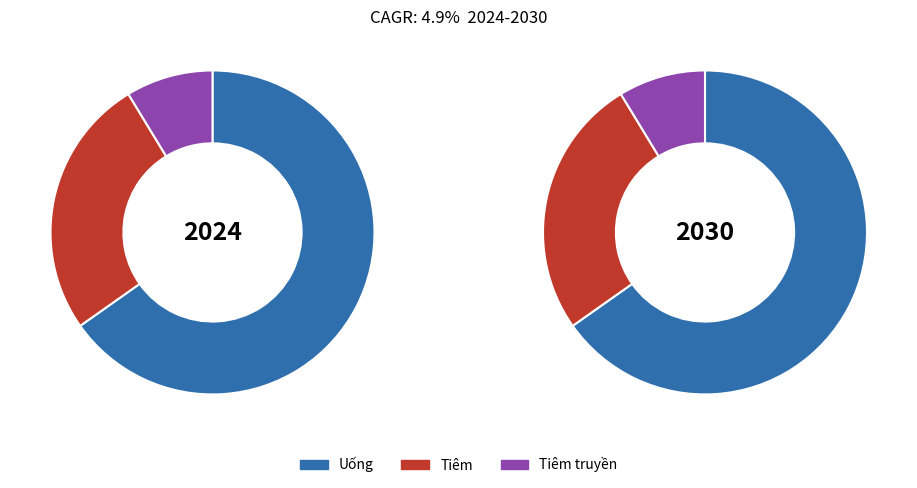

Is it true that Tiêm is 26% of the pie?

True